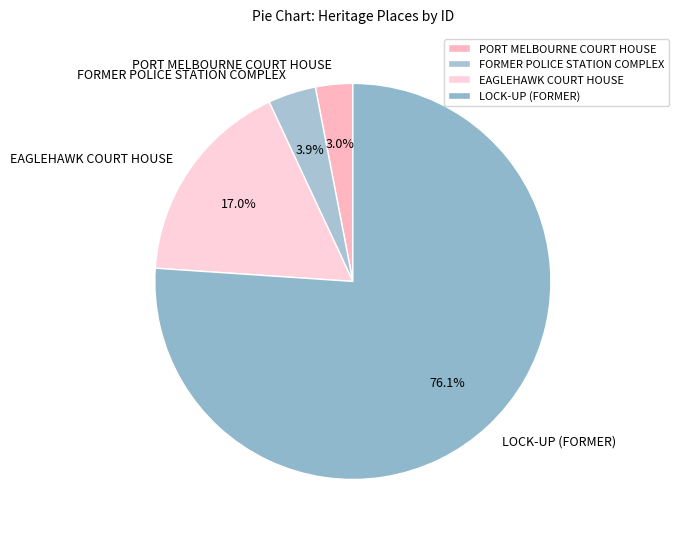

How many segments does this pie chart have?

4